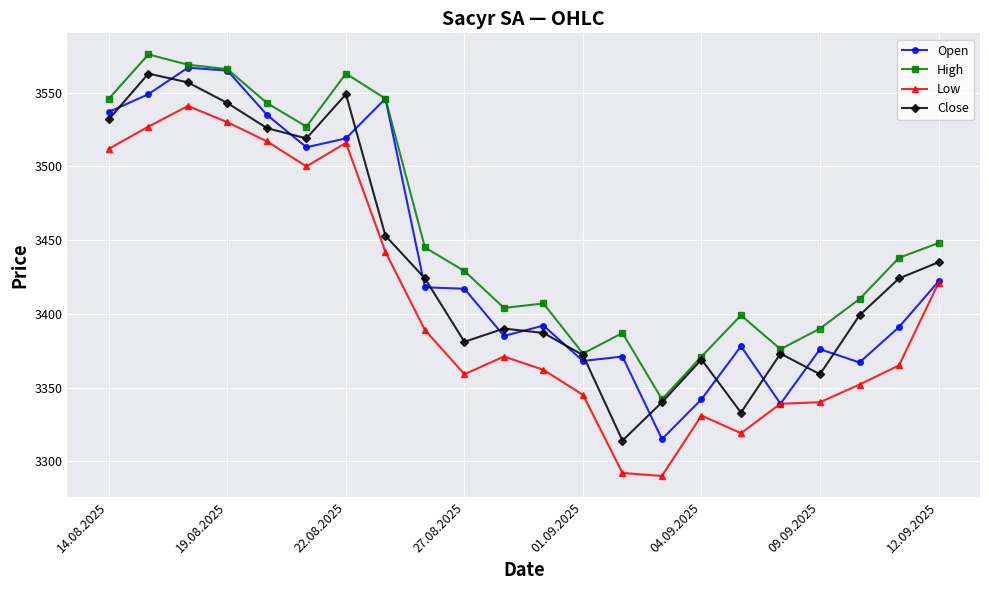

True or false: Low and Close cross at least once.

False